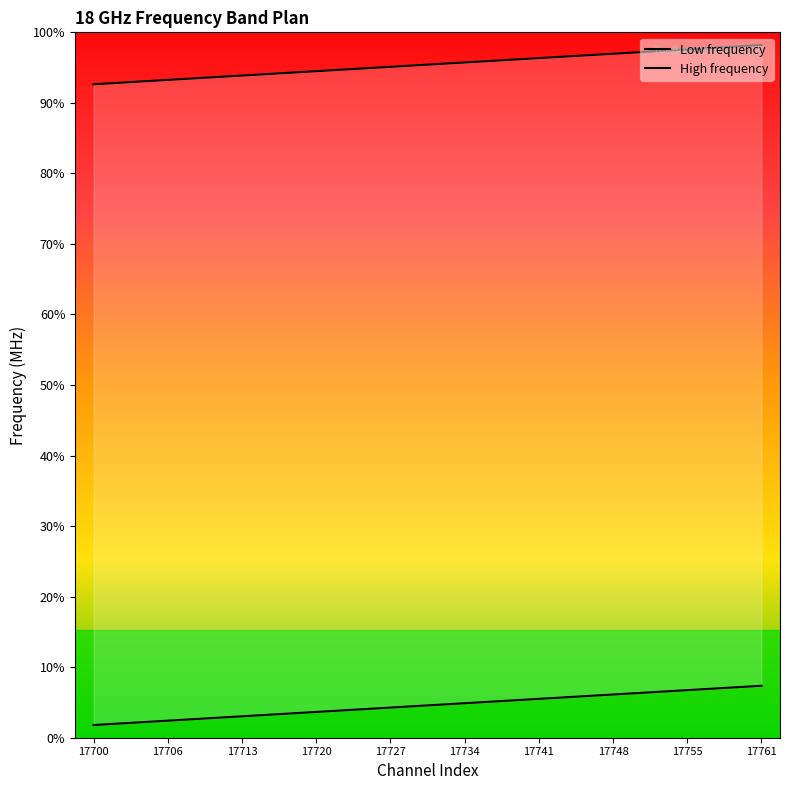

What is the maximum value shown in the chart?

18771.9